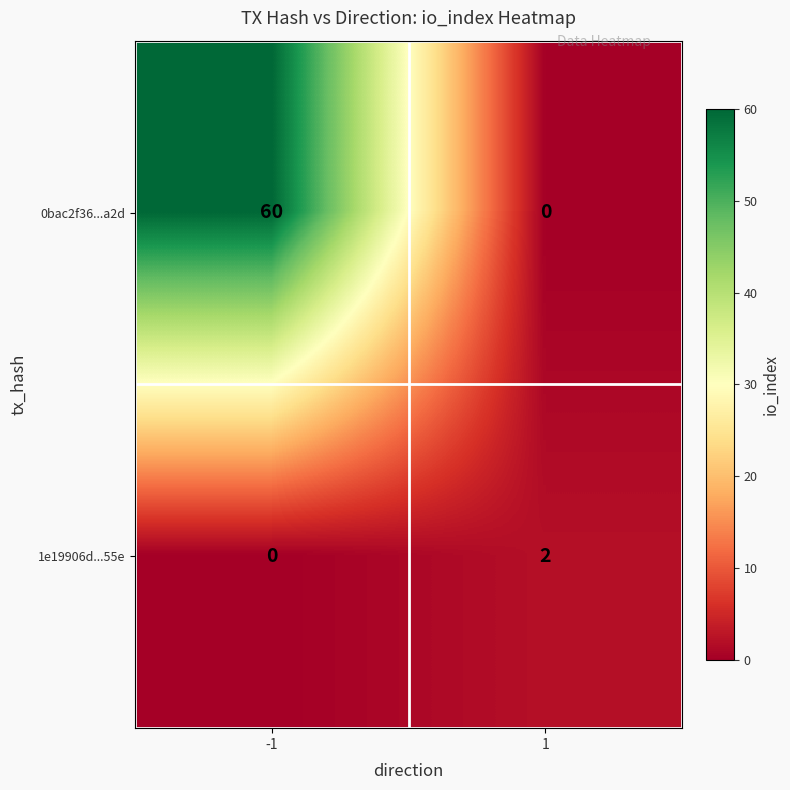

What is the difference between the maximum and minimum values in the 0bac2f36...a2d series?

60